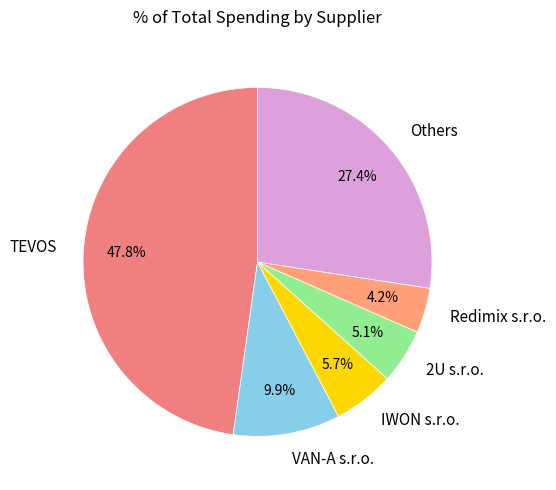

Which category has the smallest portion of the pie?

Redimix s.r.o.